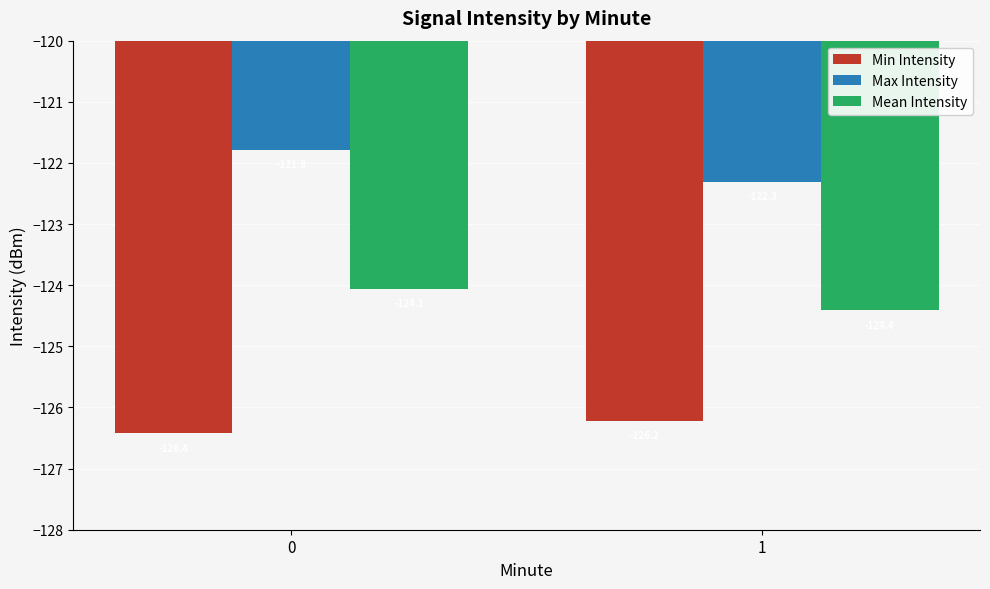

What are all the series names shown in the legend?

Min Intensity, Max Intensity, Mean Intensity